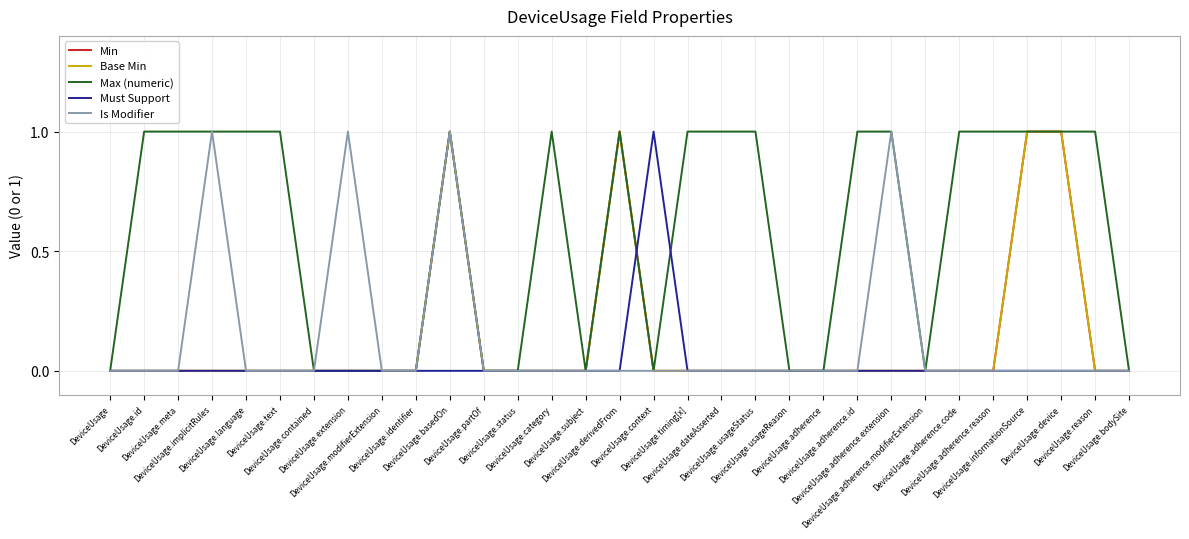

The value of Min at DeviceUsage.language is 0. True or false?

True